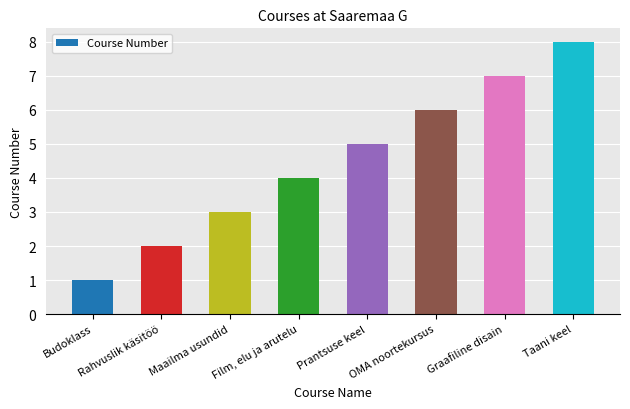

Reading left to right, list all the values displayed in this chart.

Budoklass=1	Rahvuslik käsitöö=2	Maailma usundid=3	Film, elu ja arutelu=4	Prantsuse keel=5	OMA noortekursus=6	Graafiline disain=7	Taani keel=8